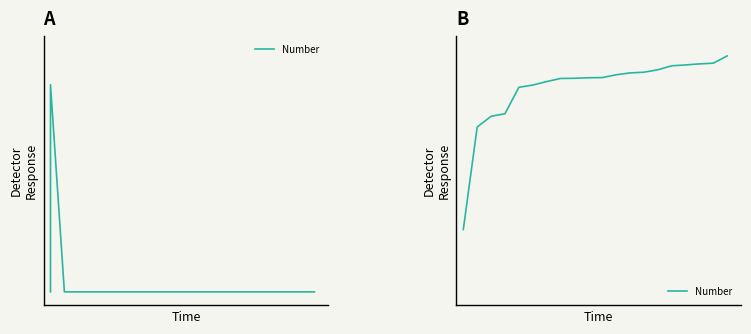

Does the chart display data point markers on the line(s)?

No